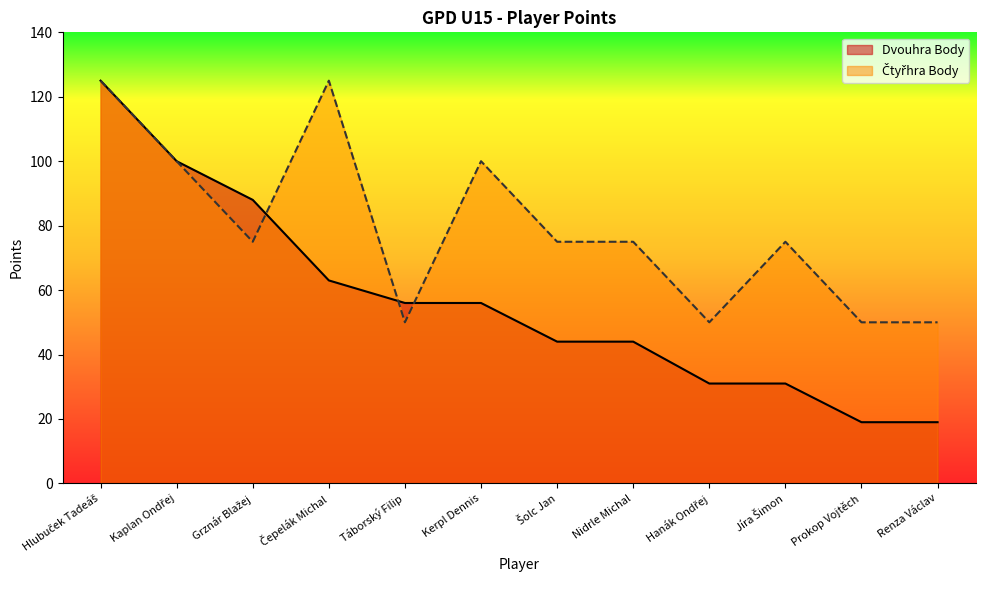

What is the minimum value shown in the chart?

19